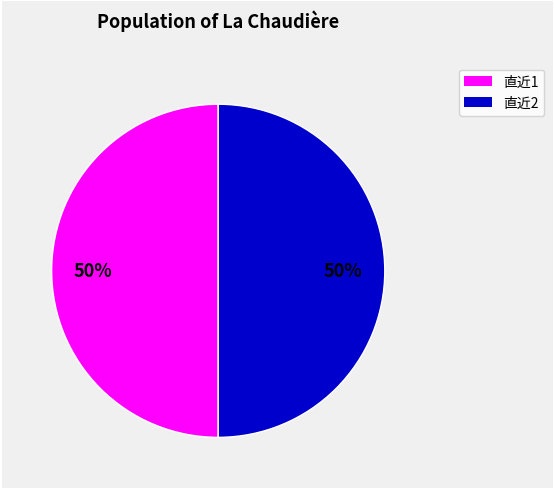

To the nearest percent, what is the average slice percentage?

50%